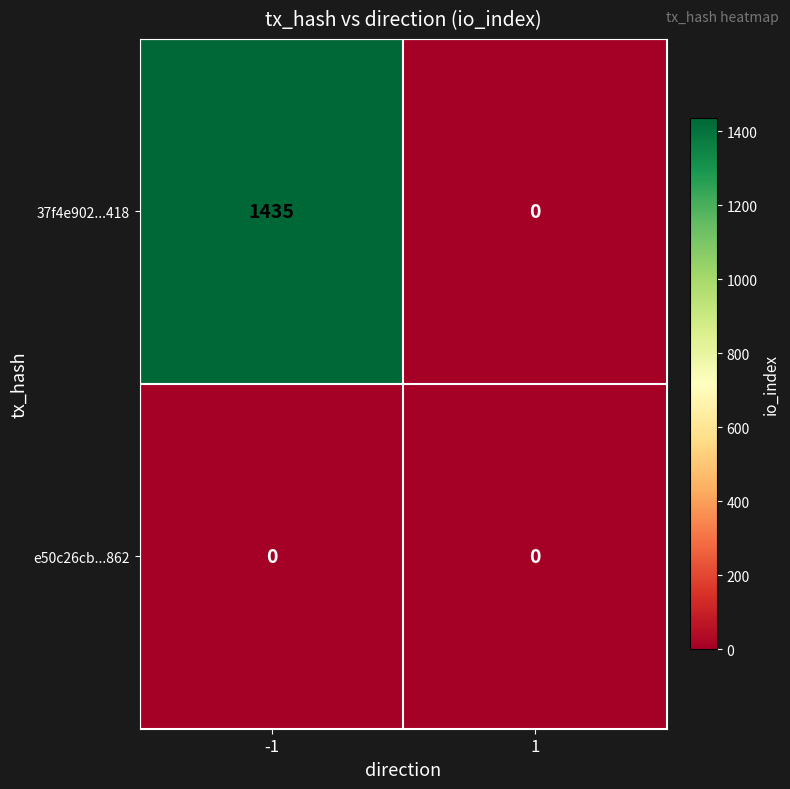

What is the spread (max minus min) of values at -1?

1435